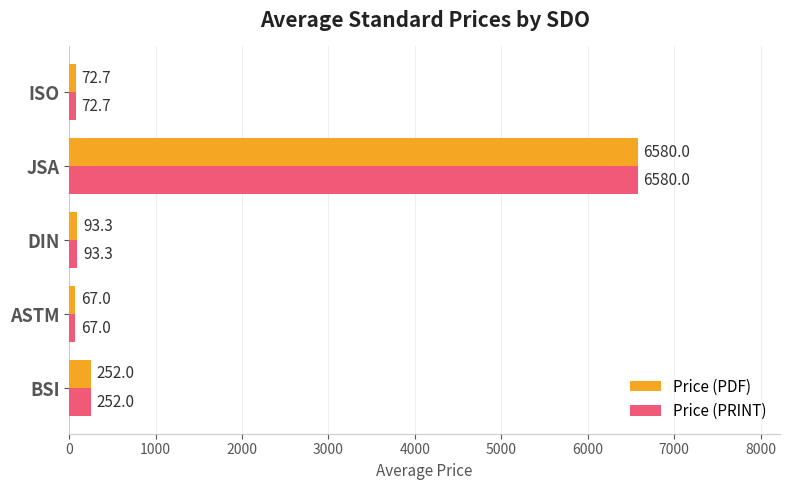

What is the smallest value displayed?

67.0